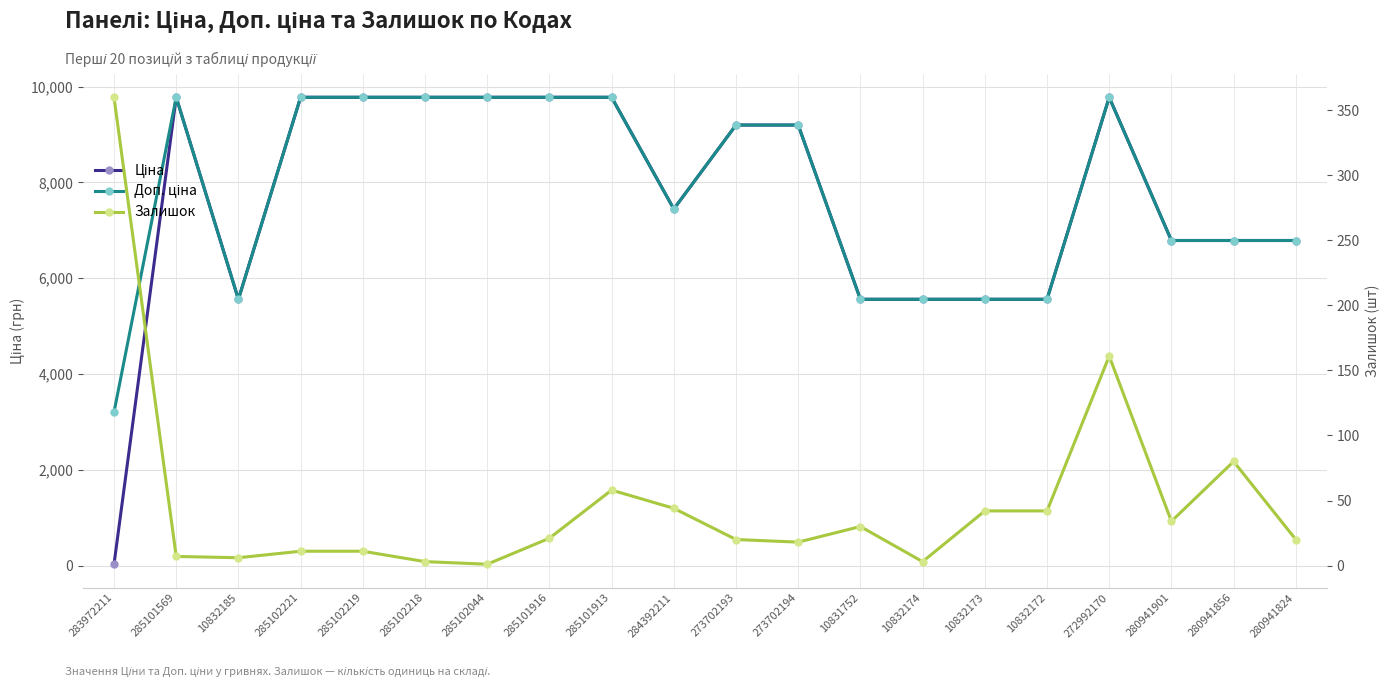

What are all the series names shown in the legend?

Ціна, Доп. ціна, Залишок